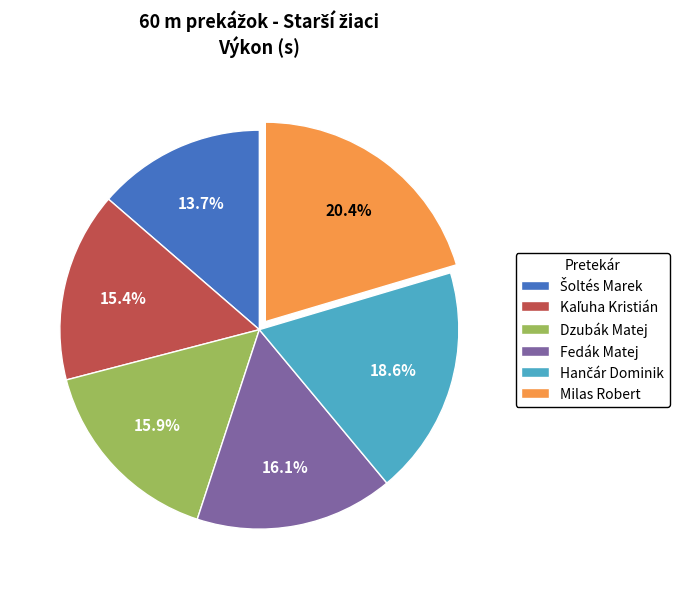

Which has a higher value, Dzubák Matej or Milas Robert?

Milas Robert